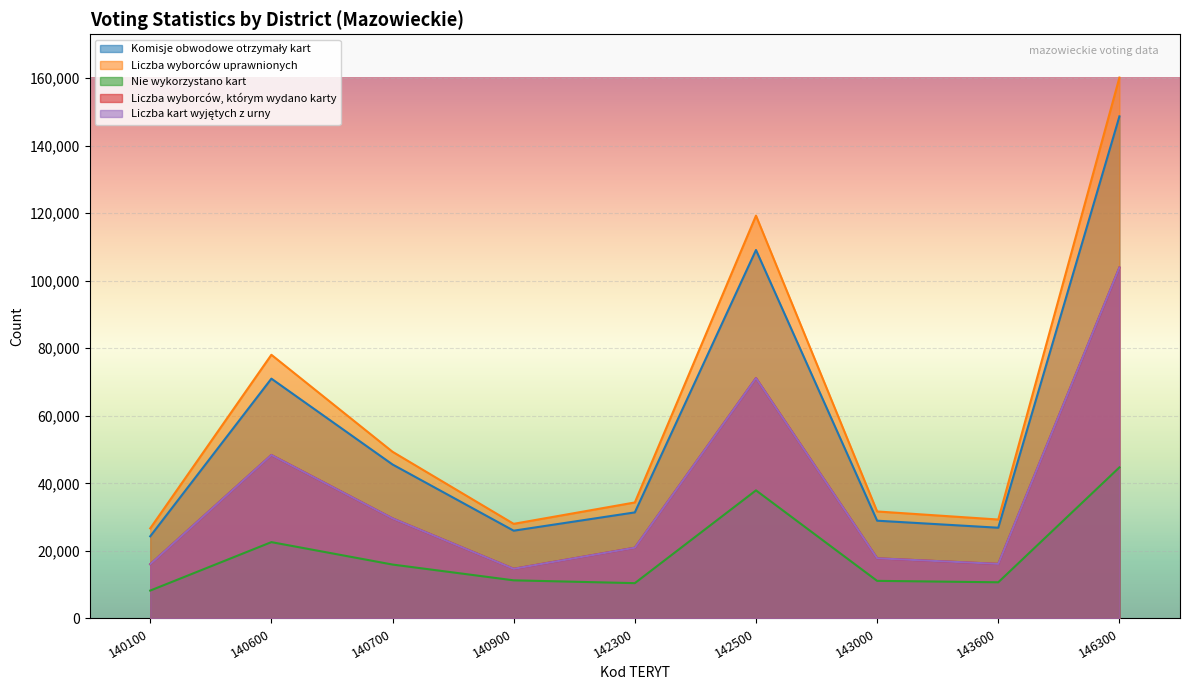

Reading left to right, extract all data points from this chart.

Komisje obwodowe otrzymały kart: 24325	71005	45593	25989	31405	109099	28948	26866	148656
Liczba wyborców uprawnionych: 26676	78071	49355	28018	34348	119268	31679	29293	160150
Nie wykorzystano kart: 8257	22603	15963	11288	10454	37933	11133	10712	44735
Liczba wyborców, którym wydano karty: 16068	48401	29631	14703	20950	71166	17815	16154	103913
Liczba kart wyjętych z urny: 16068	48392	29633	14700	20947	71156	17815	16153	103918